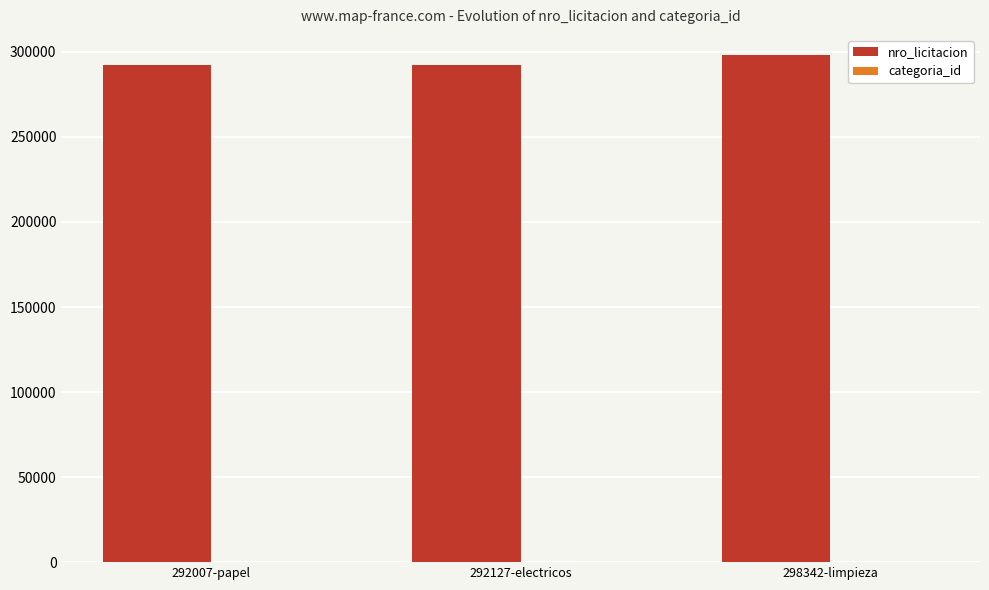

What is the maximum value shown in the chart?

298342